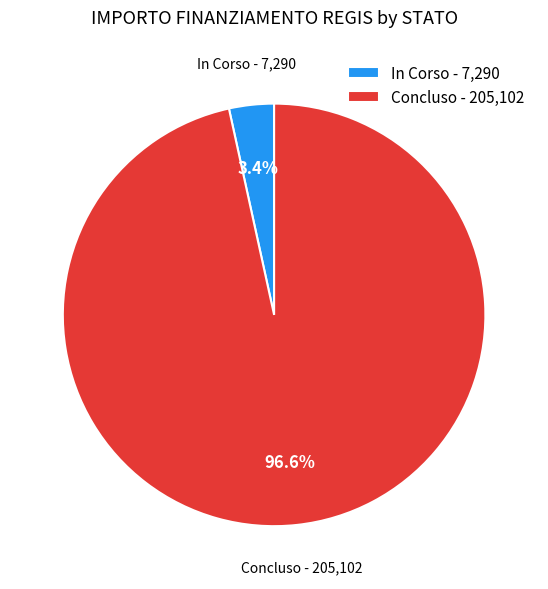

To the nearest percent, what portion does In Corso represent?

3%